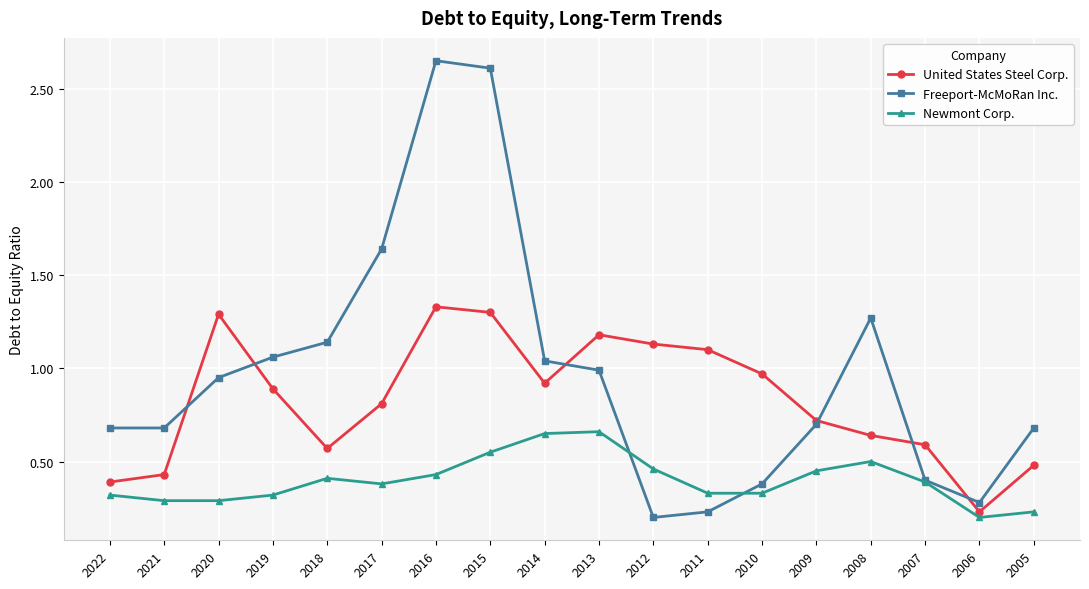

The Freeport-McMoRan Inc. series shows 1.5 at 2016. True or false?

False